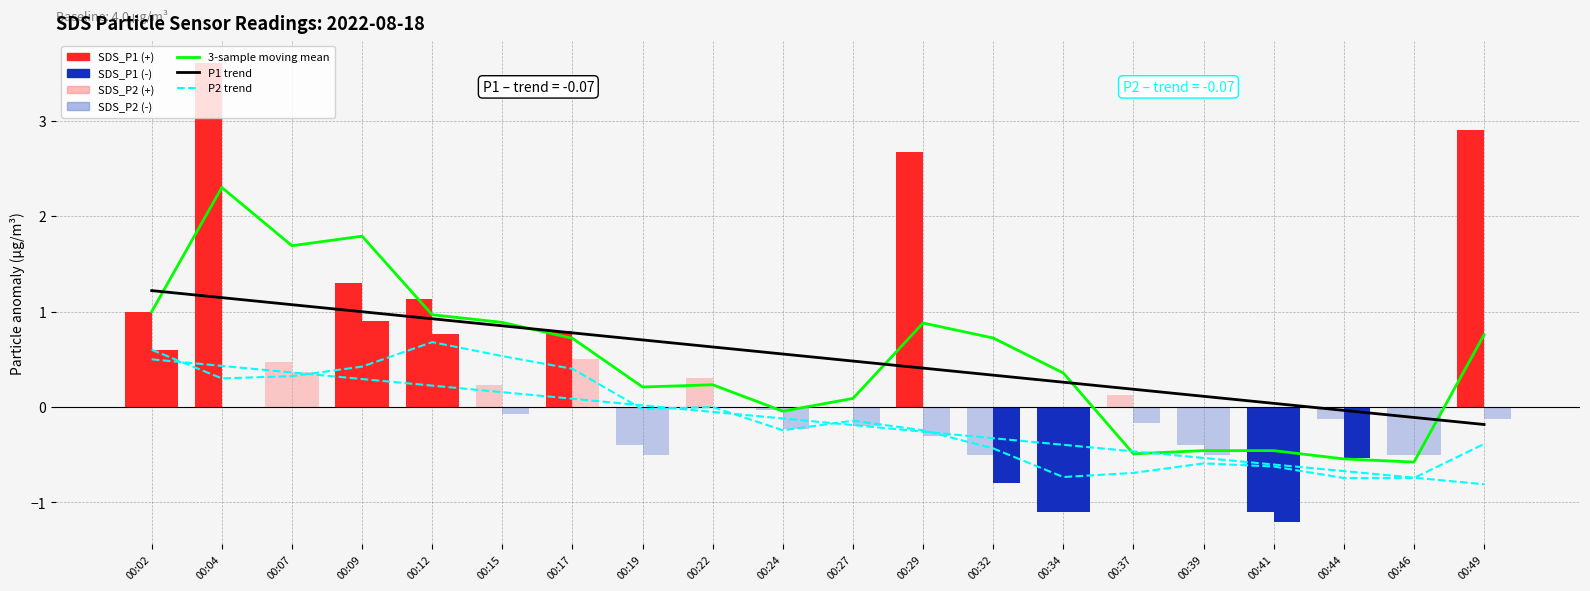

The 3-sample moving mean (P1) series shows -0.1 at 00:24. True or false?

False